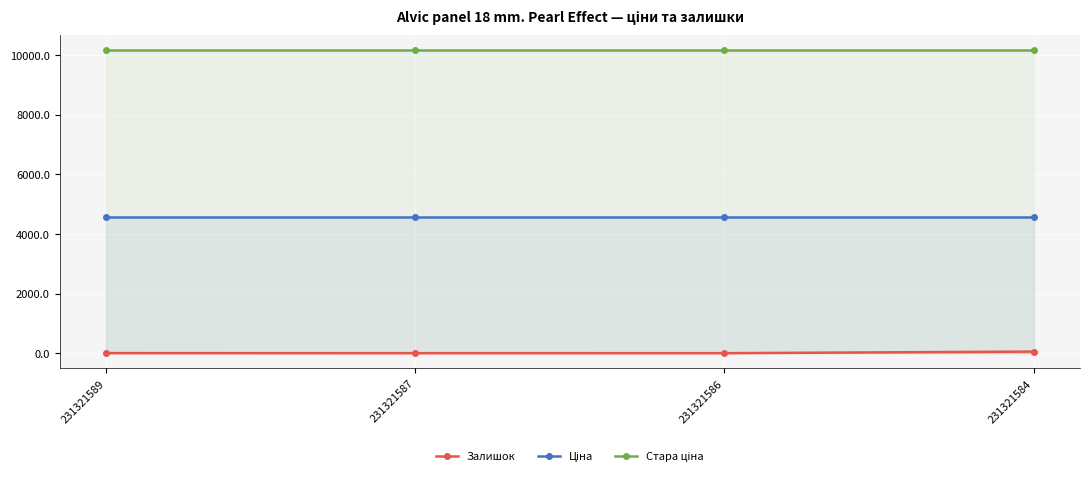

True or false: Залишок has a value of 0.7 at 231321587.

False